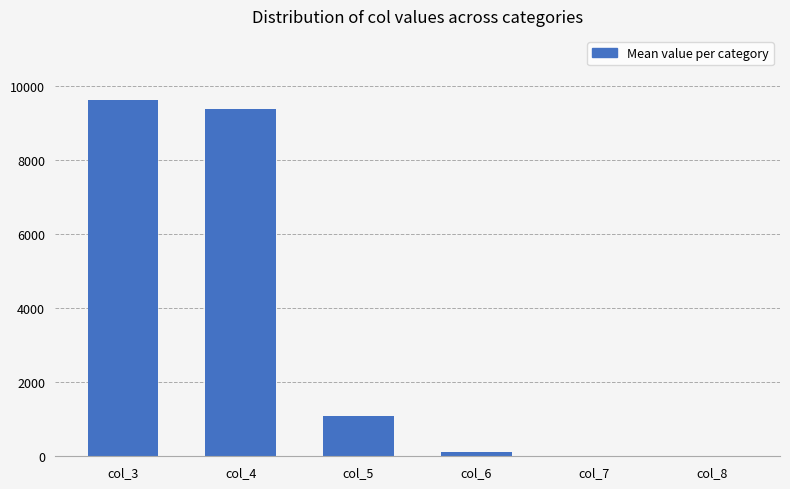

Is it true that the value at col_5 is 1485?

False